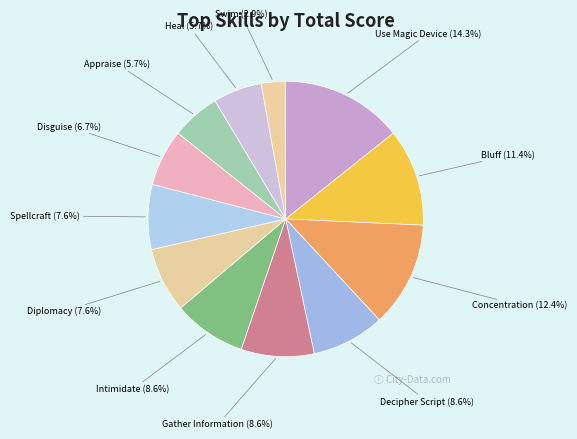

How many segments does this pie chart have?

12